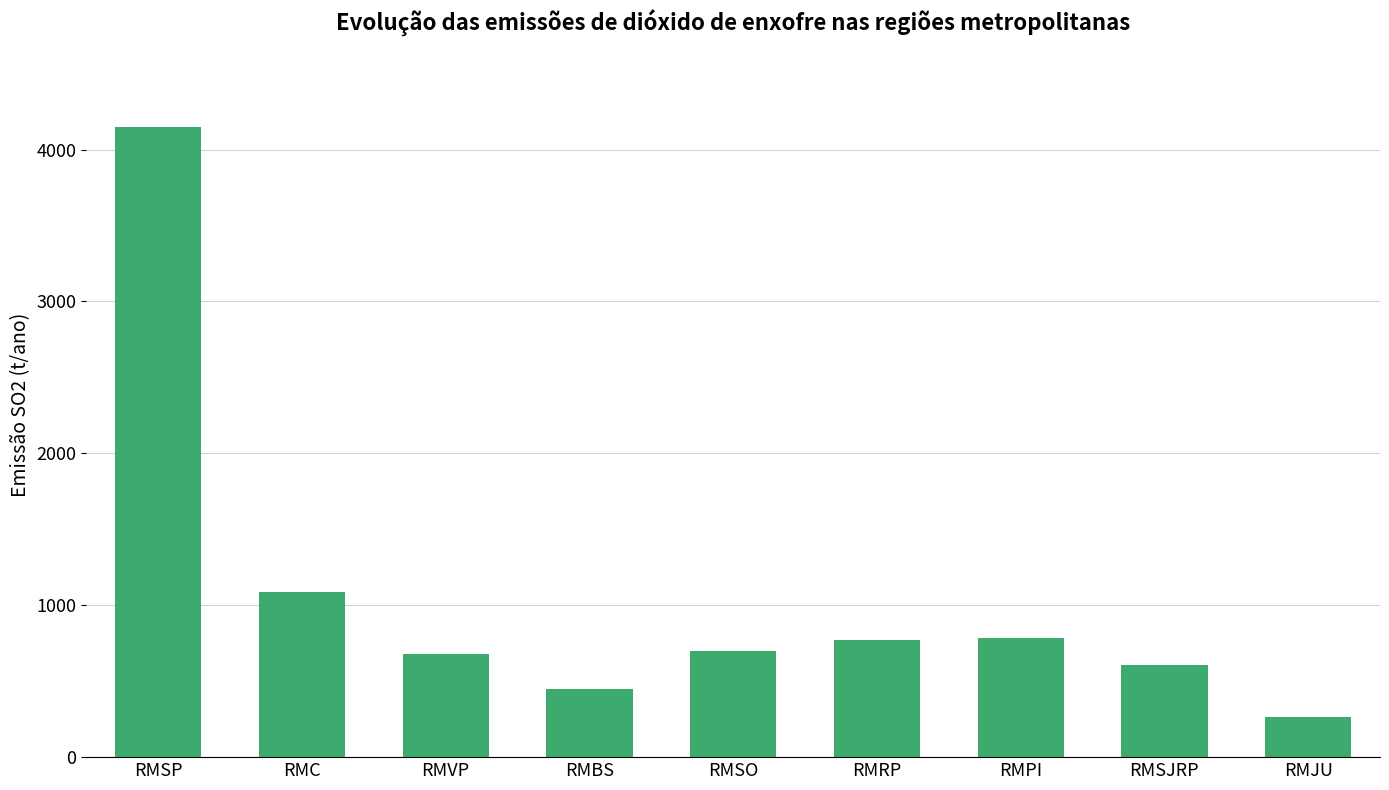

What is the ratio of the value at RMRP to the value at RMSJRP?

1.3